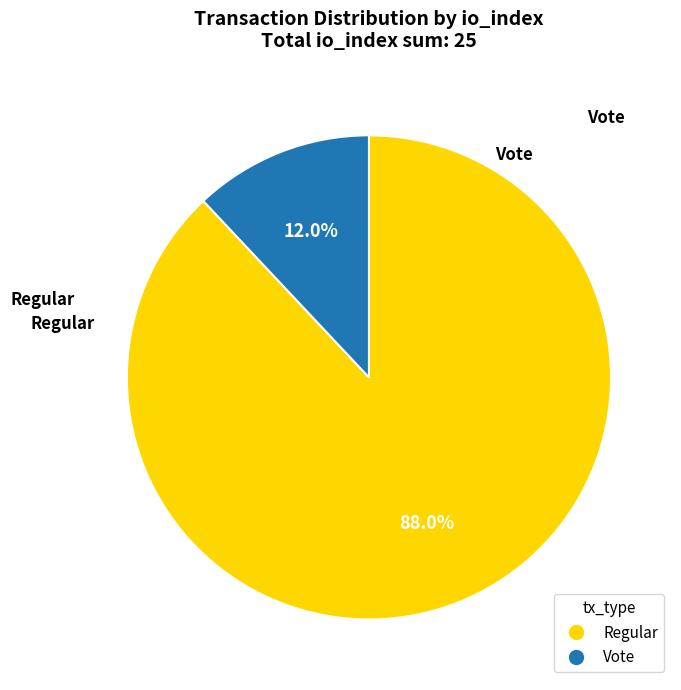

What is the majority slice?

Regular